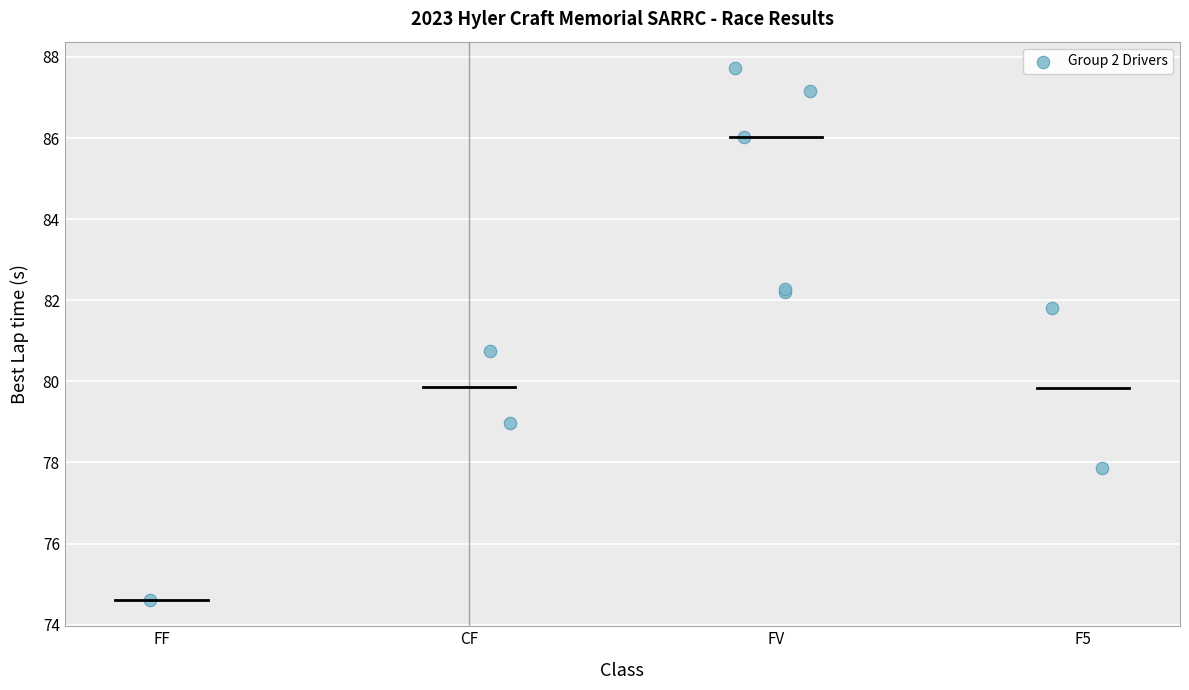

What Y value in the scatter plot is closest to 81?

80.7